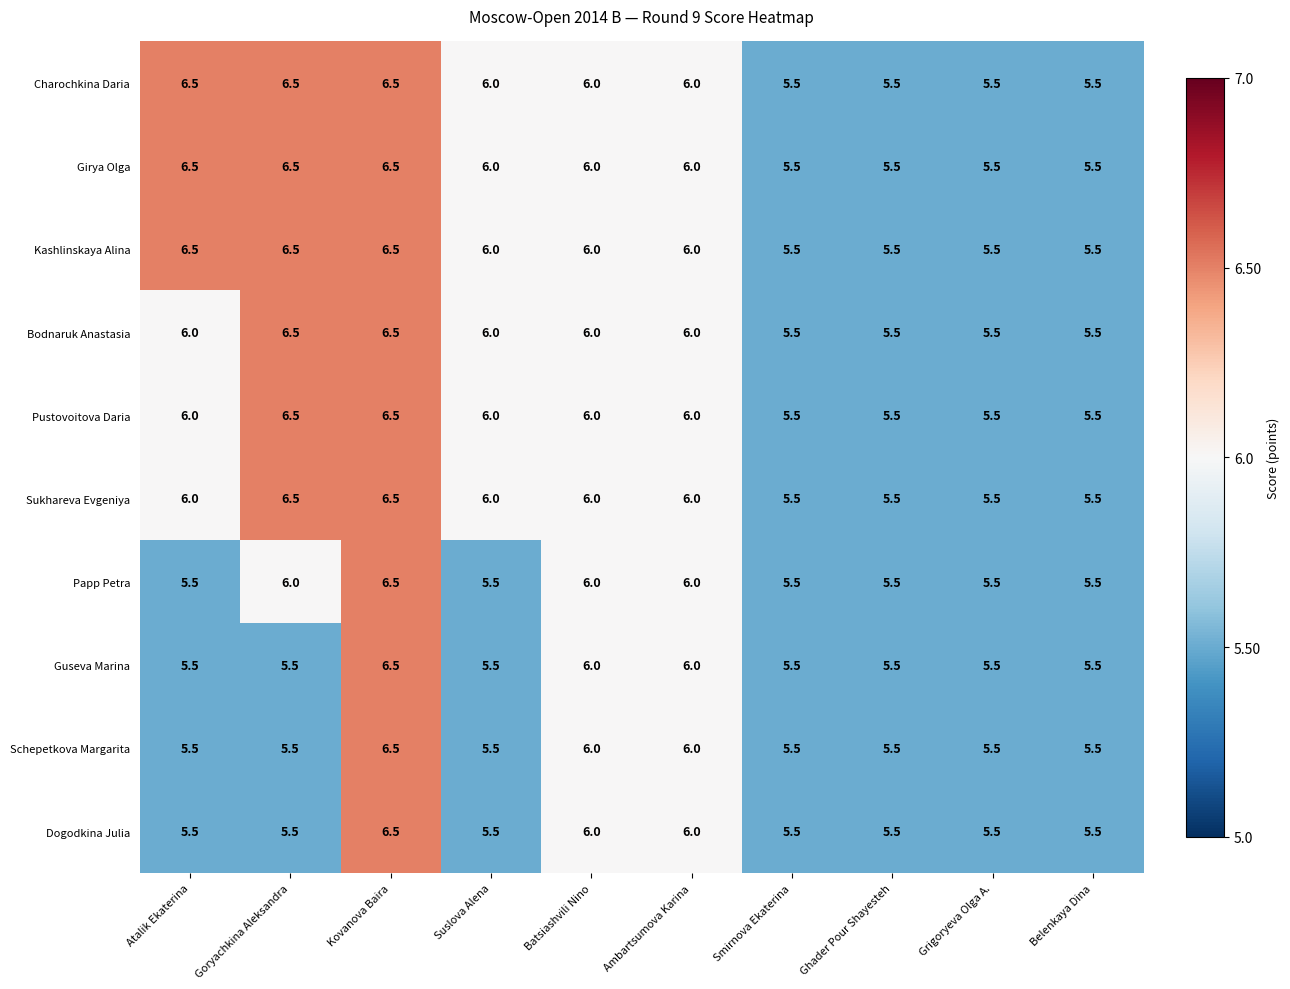

The value of Kashlinskaya Alina at Belenkaya Dina is 5.5. True or false?

True